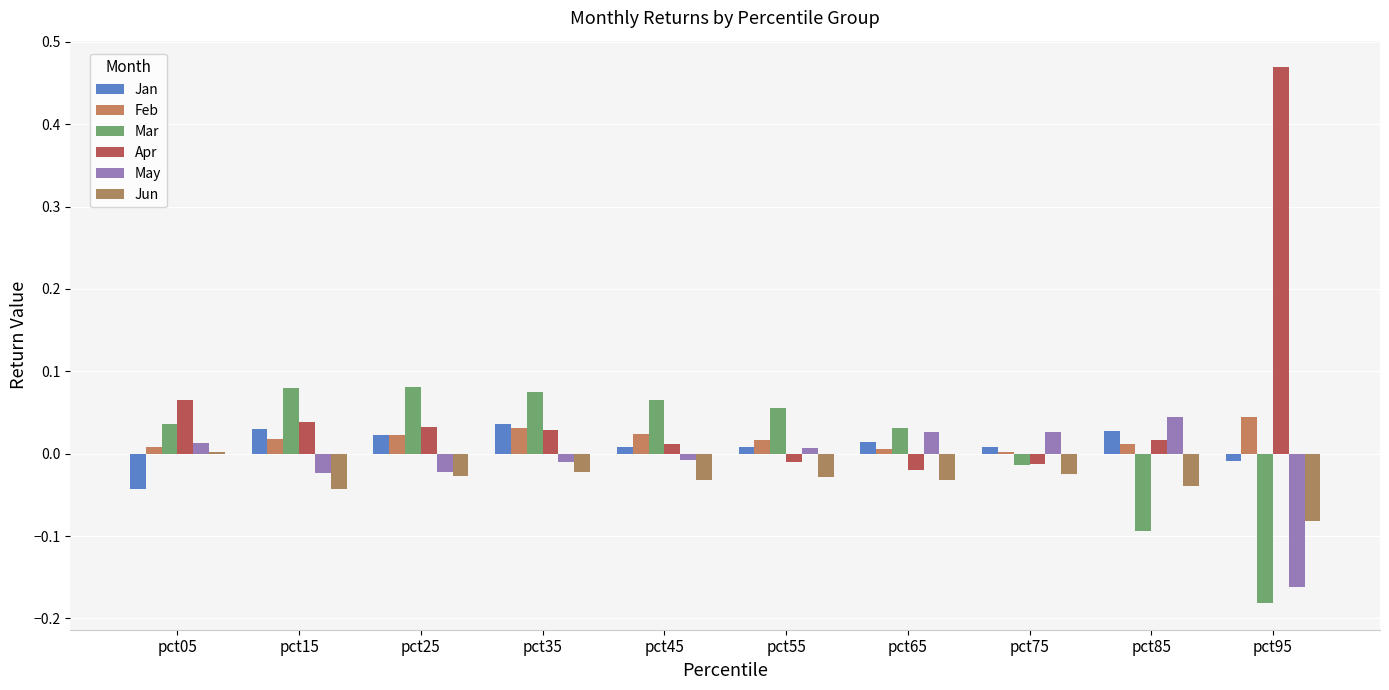

How many distinct data groups are displayed?

6